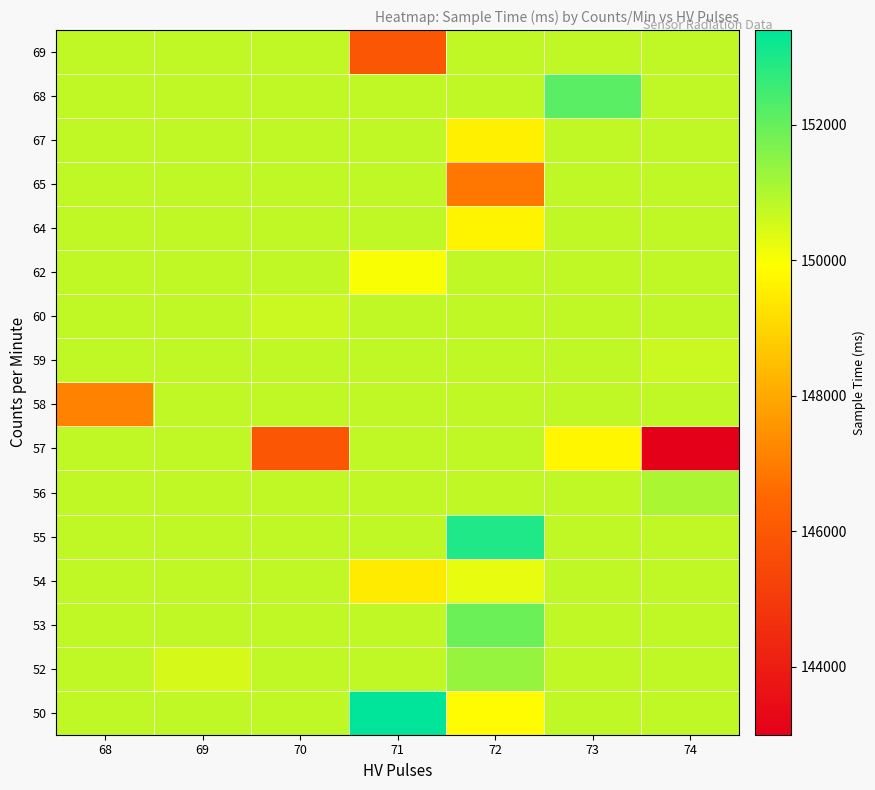

What is the greatest value displayed?

153397